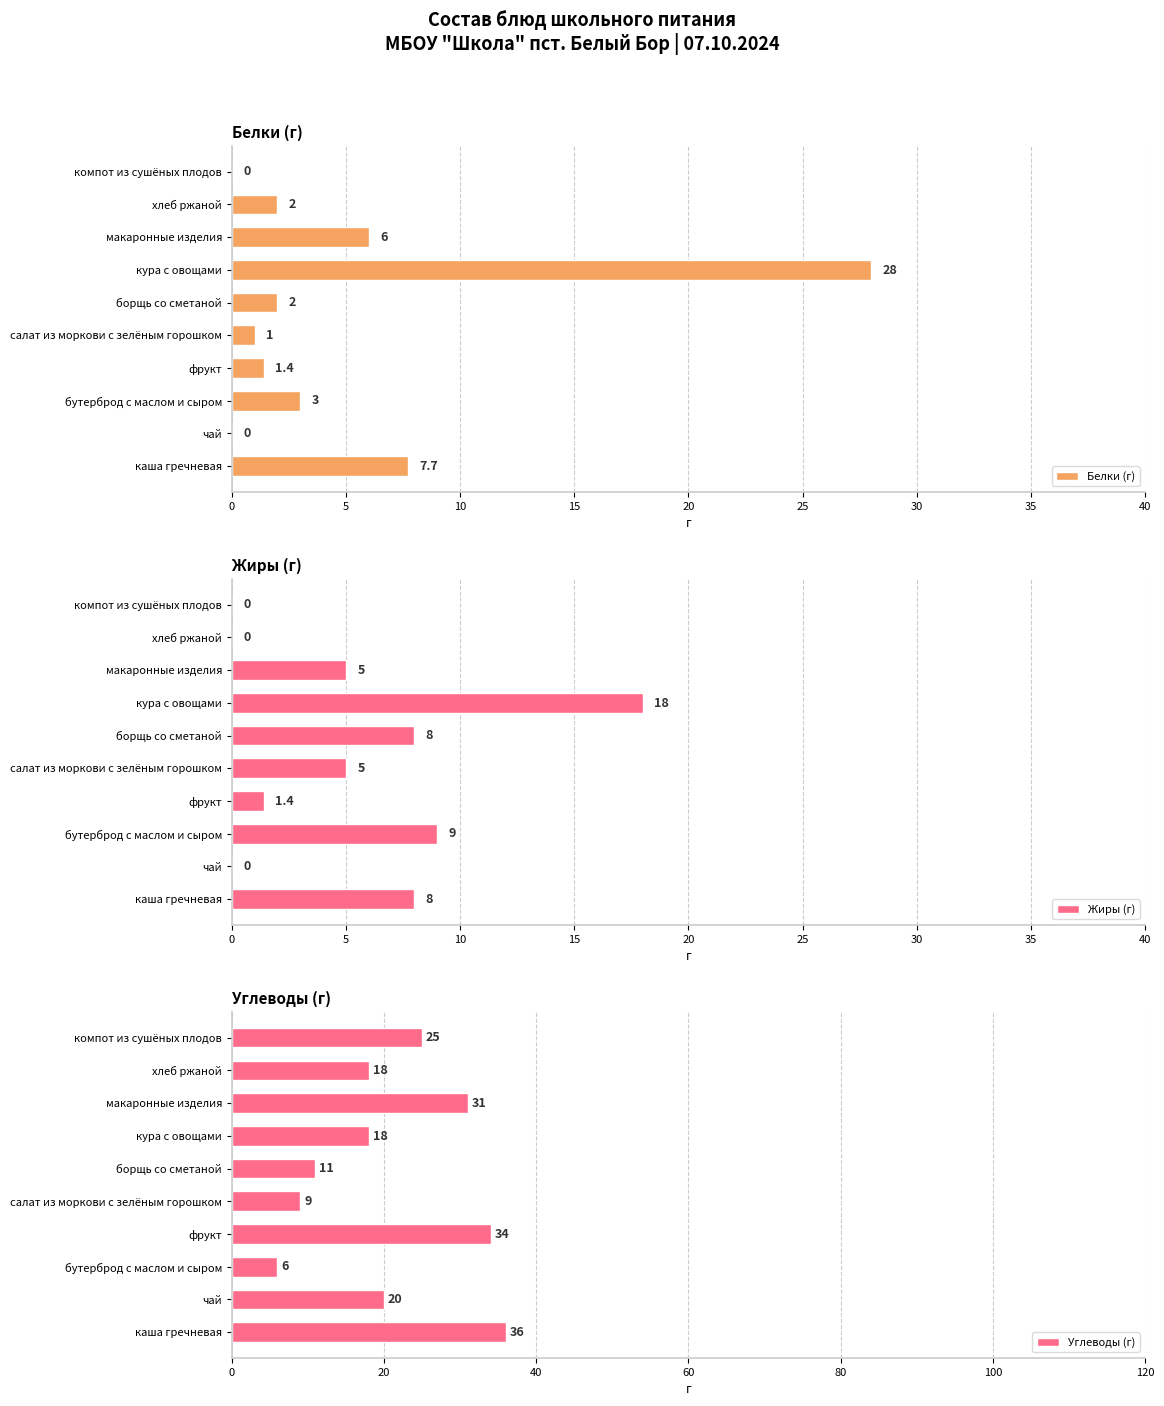

The value of Белки (г) at бутерброд с маслом и сыром is 3.0. True or false?

True